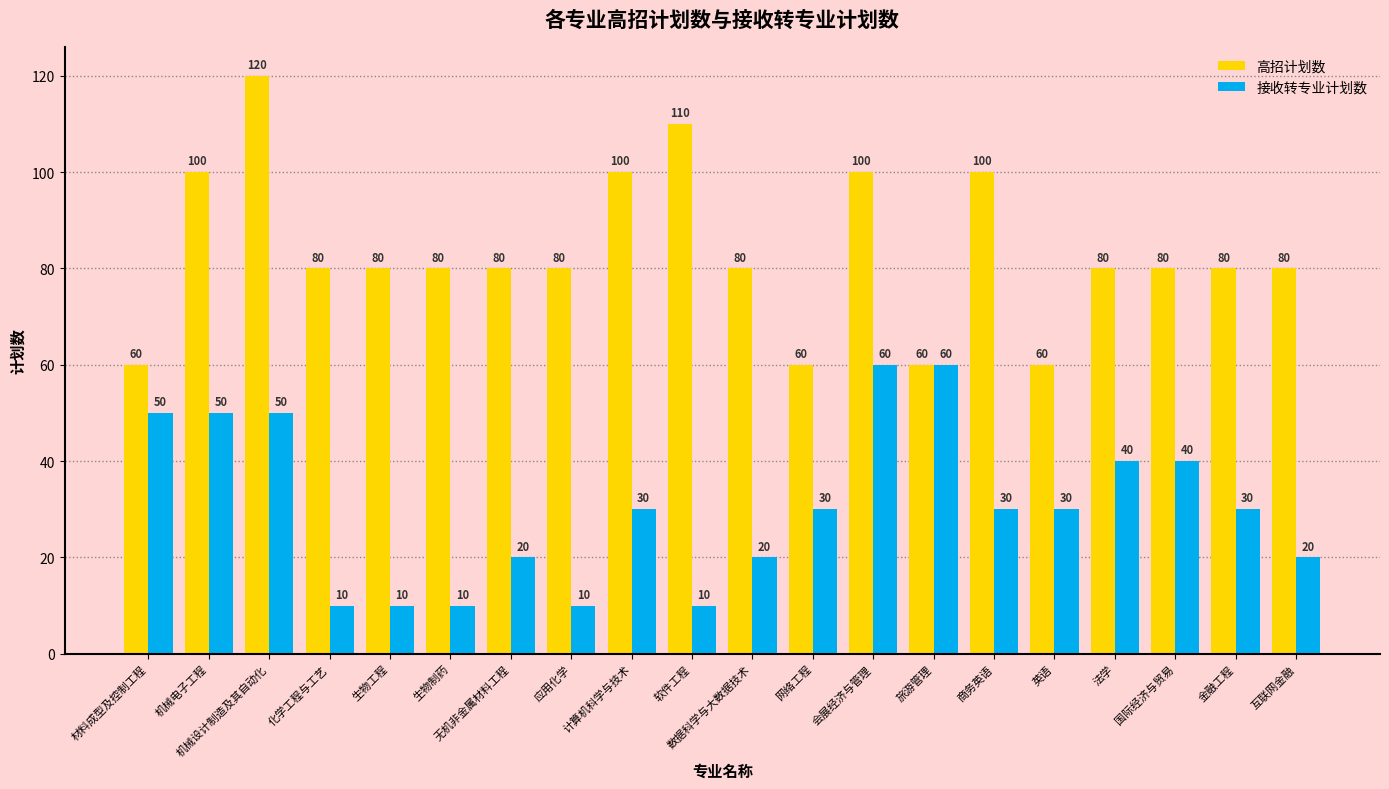

What is the label of the 6th bar from the left?

生物制药